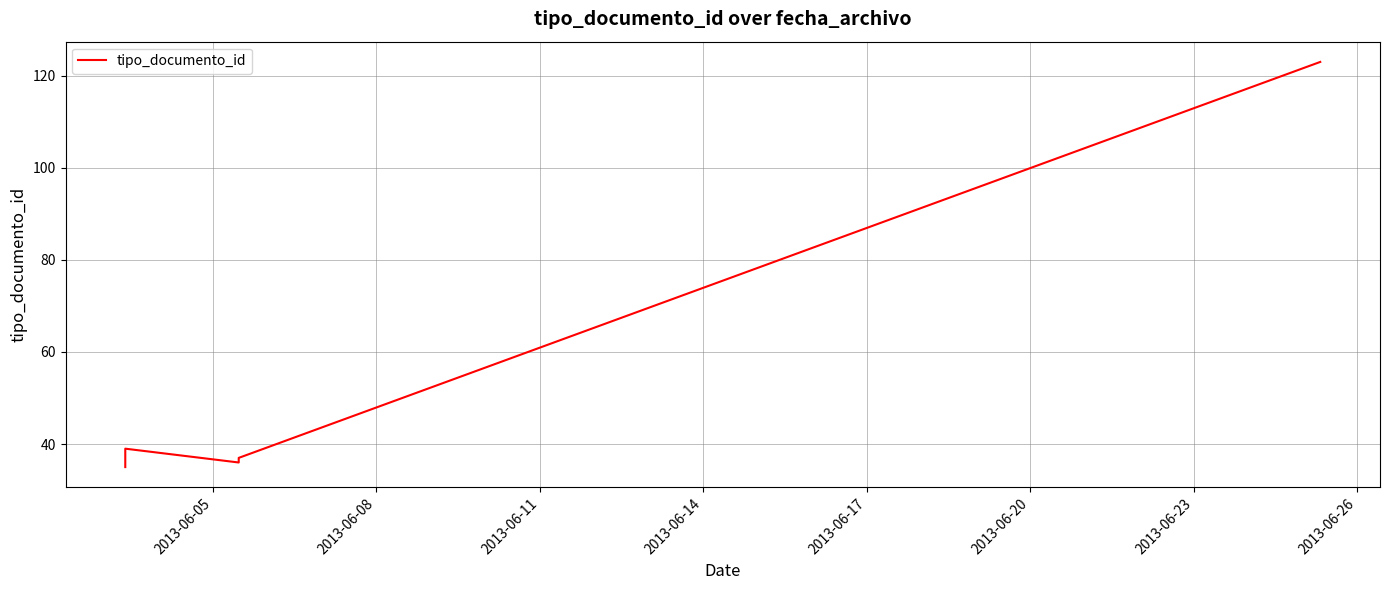

Reading left to right, transcribe all the data shown in this chart.

35	38	39	36	37	123